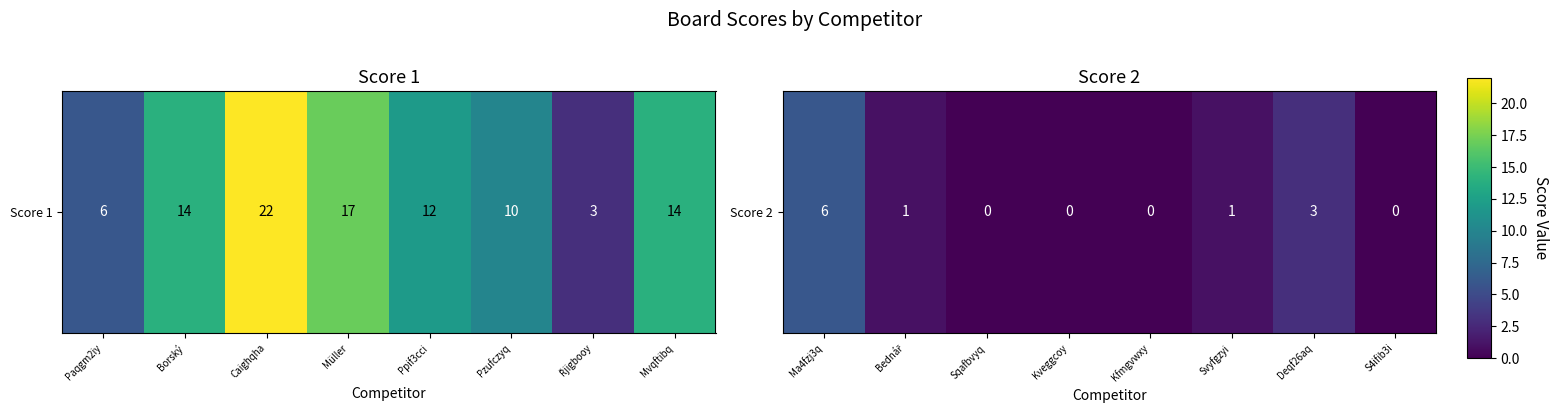

At which label is the value closest to 3?

Deqf26aq